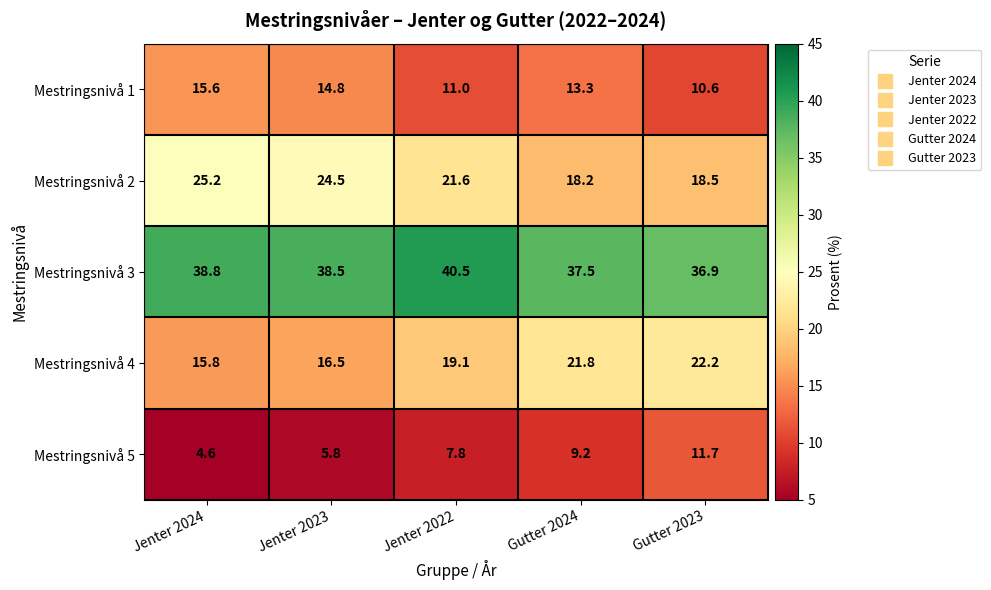

Reading left to right, list all the values displayed in this chart.

Mestringsnivå 1: Jenter 2024=15.6	Jenter 2023=14.8	Jenter 2022=11.0	Gutter 2024=13.3	Gutter 2023=10.6
Mestringsnivå 2: Jenter 2024=25.2	Jenter 2023=24.5	Jenter 2022=21.6	Gutter 2024=18.2	Gutter 2023=18.5
Mestringsnivå 3: Jenter 2024=38.8	Jenter 2023=38.5	Jenter 2022=40.5	Gutter 2024=37.5	Gutter 2023=36.9
Mestringsnivå 4: Jenter 2024=15.8	Jenter 2023=16.5	Jenter 2022=19.1	Gutter 2024=21.8	Gutter 2023=22.2
Mestringsnivå 5: Jenter 2024=4.6	Jenter 2023=5.8	Jenter 2022=7.8	Gutter 2024=9.2	Gutter 2023=11.7